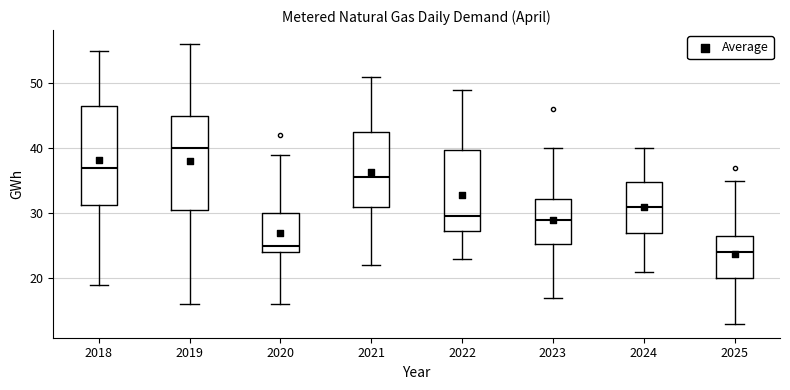

Reading left to right, transcribe this box plot: for each box, give where its median line is, the range the box spans, and where its two whiskers end, as read against the y-axis. The values are not printed on the chart, so give them approximately, as read against the axis.

2018: median 37, box 31 to 47, whiskers 19 to 55
2019: median 40, box 31 to 45, whiskers 16 to 56
2020: median 25, box 24 to 30, whiskers 16 to 39
2021: median 36, box 31 to 43, whiskers 22 to 51
2022: median 30, box 27 to 40, whiskers 23 to 49
2023: median 29, box 25 to 32, whiskers 17 to 40
2024: median 31, box 27 to 35, whiskers 21 to 40
2025: median 24, box 20 to 27, whiskers 13 to 35